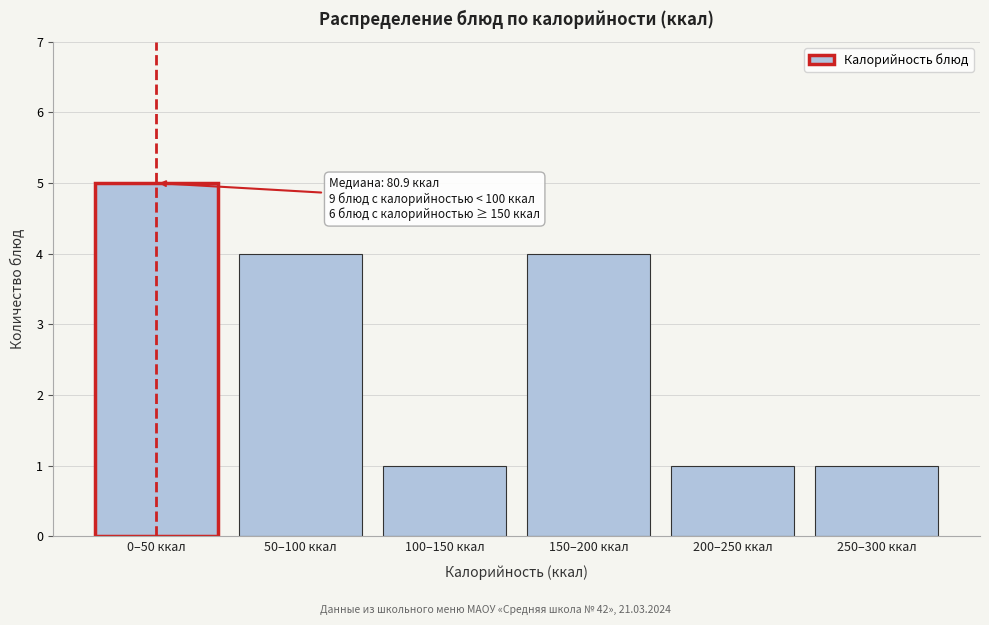

Reading left to right, list all the values displayed in this chart.

0–50 ккал=5	50–100 ккал=4	100–150 ккал=1	150–200 ккал=4	200–250 ккал=1	250–300 ккал=1